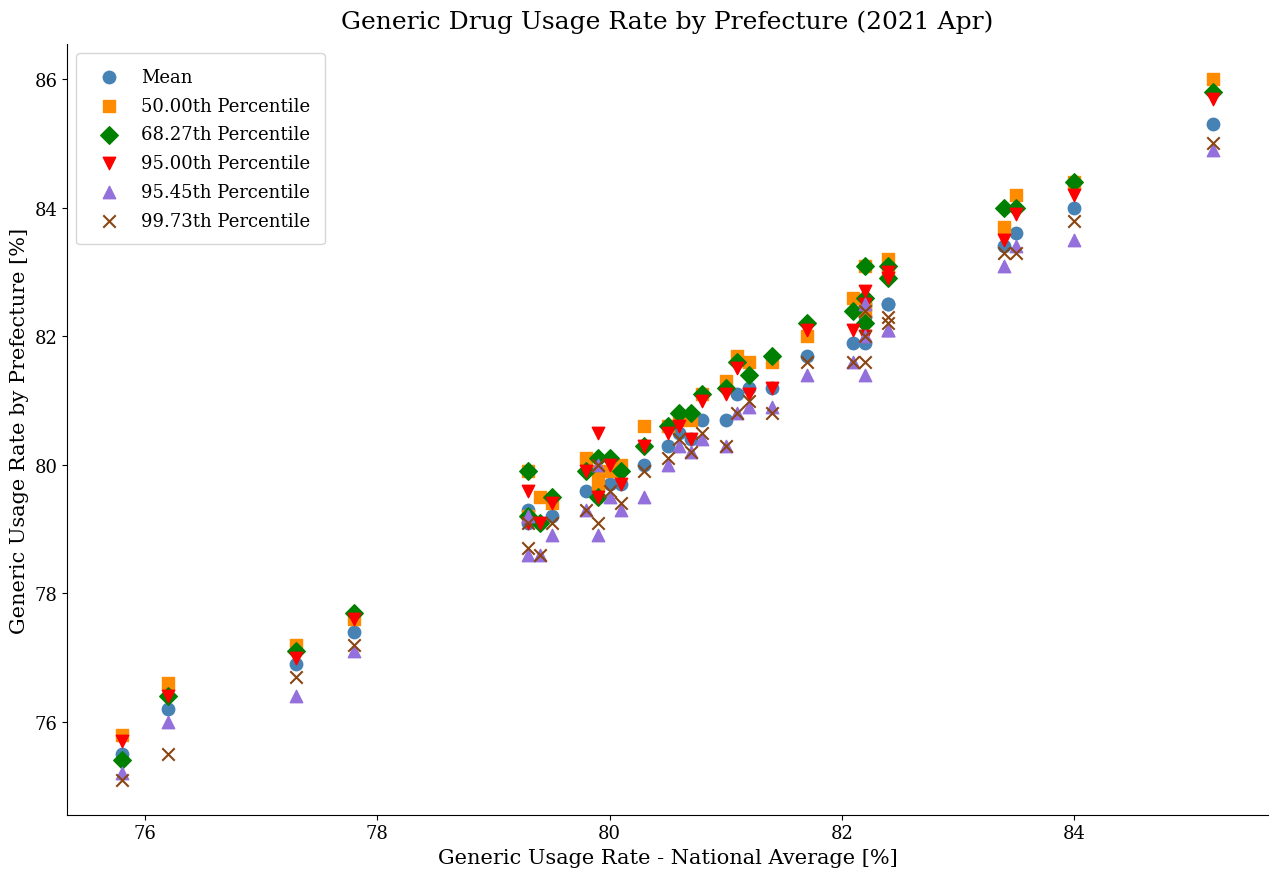

What are all the series names shown in the legend?

Mean, 50.00th Percentile, 68.27th Percentile, 95.00th Percentile, 95.45th Percentile, 99.73th Percentile